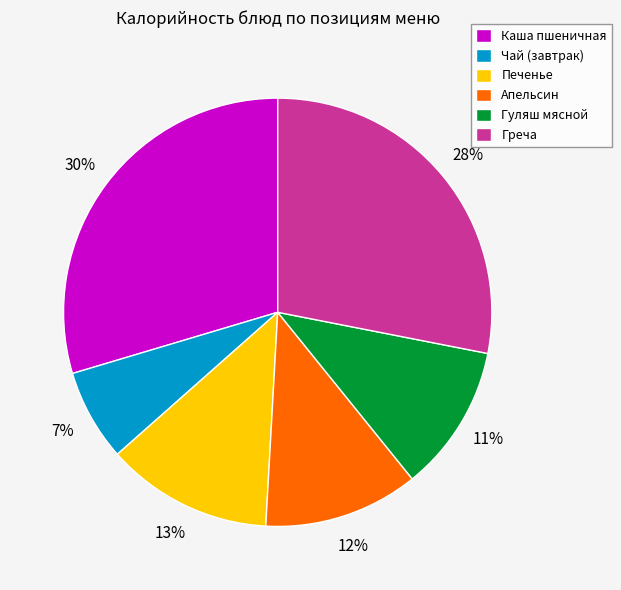

Does Печенье represent more than half of the total?

No